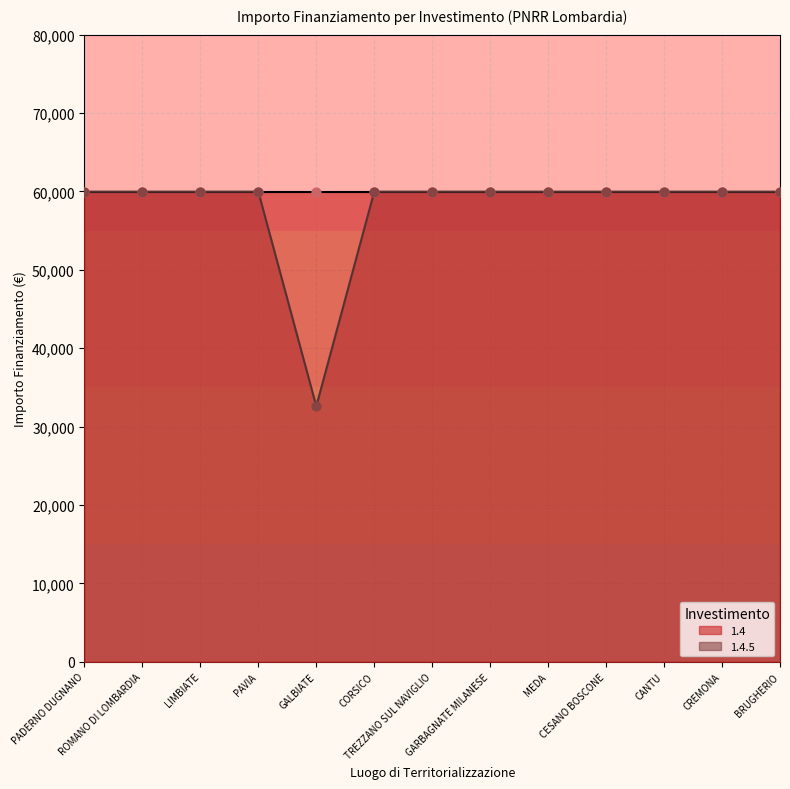

Approximately how many times larger is the value at MEDA compared to GARBAGNATE MILANESE?

1.0